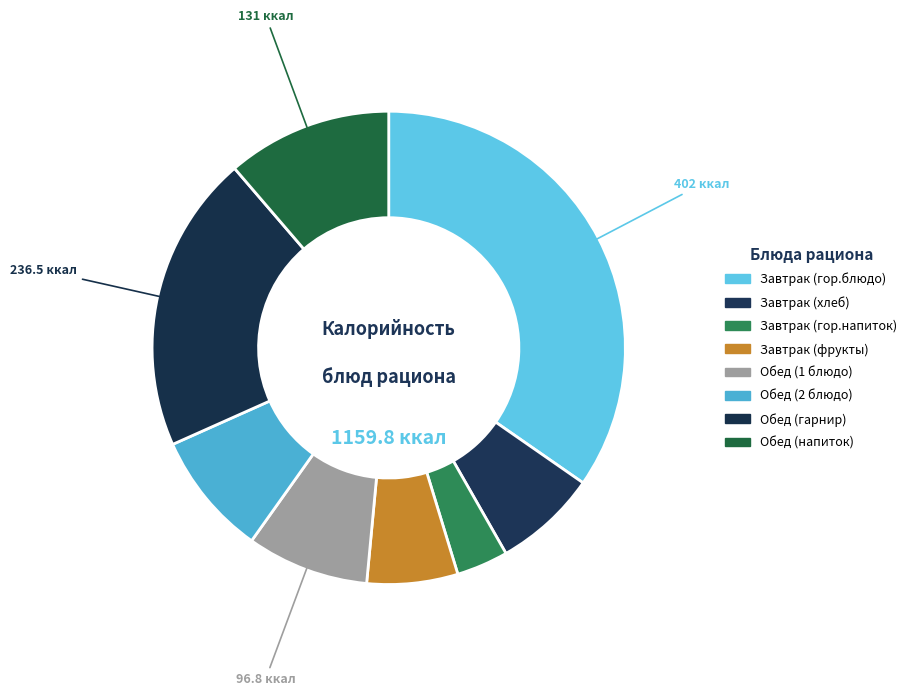

What is the smallest slice in the pie chart?

Завтрак (гор.напиток)